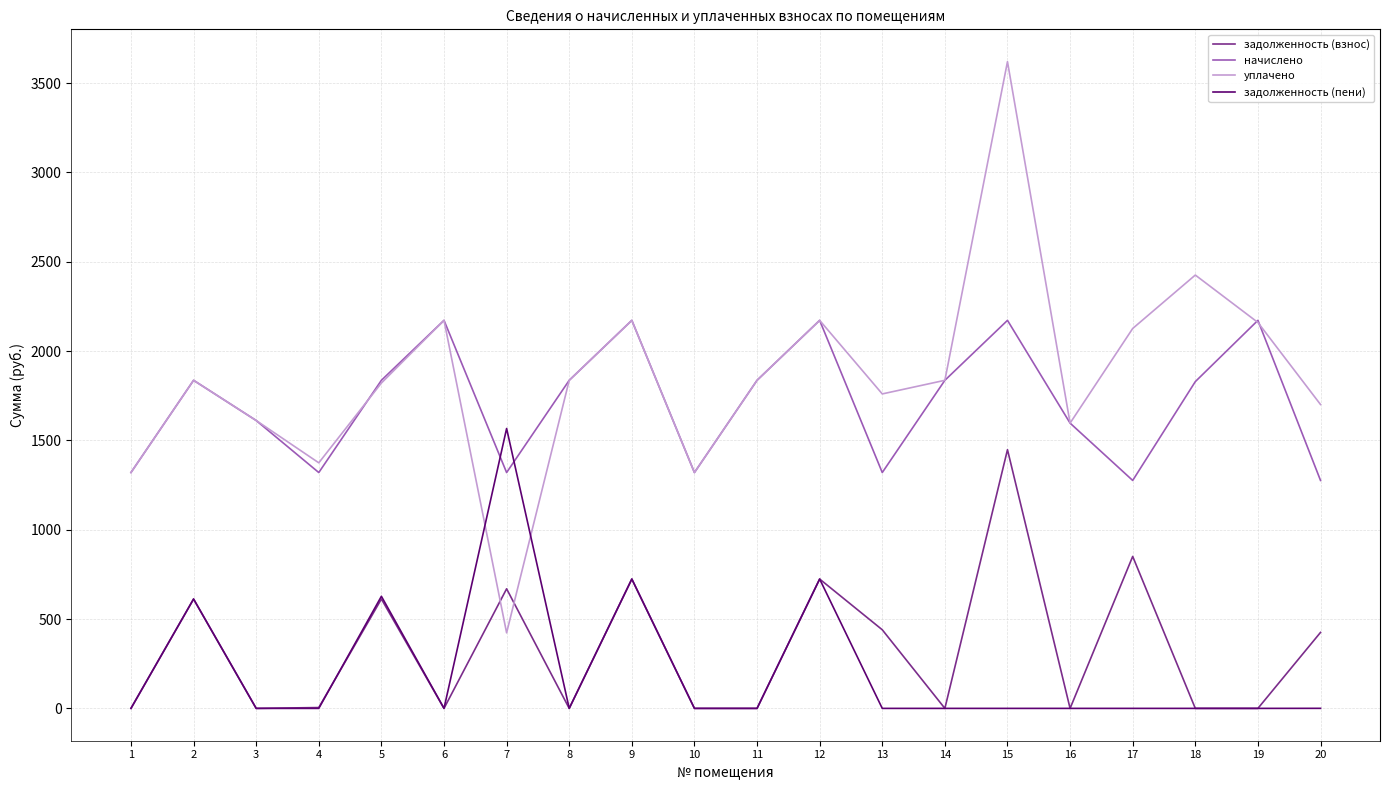

At how many categories does at least one series exceed 3192?

1